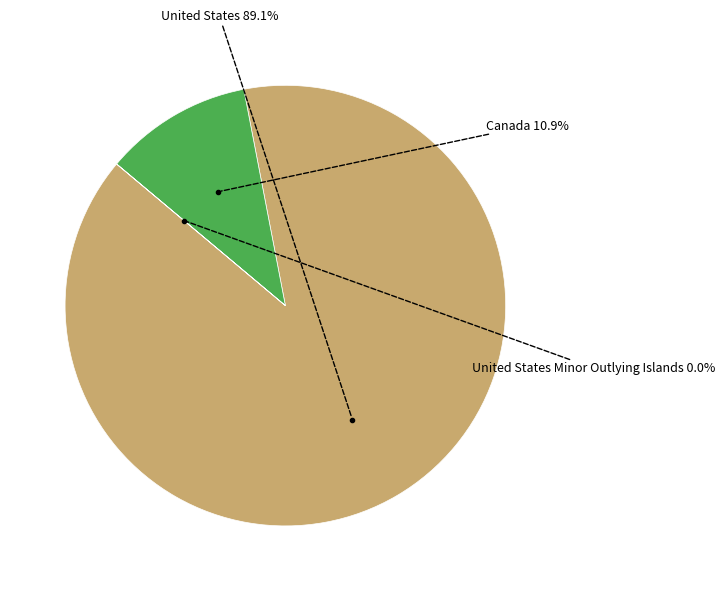

Does any single category account for the majority?

Yes